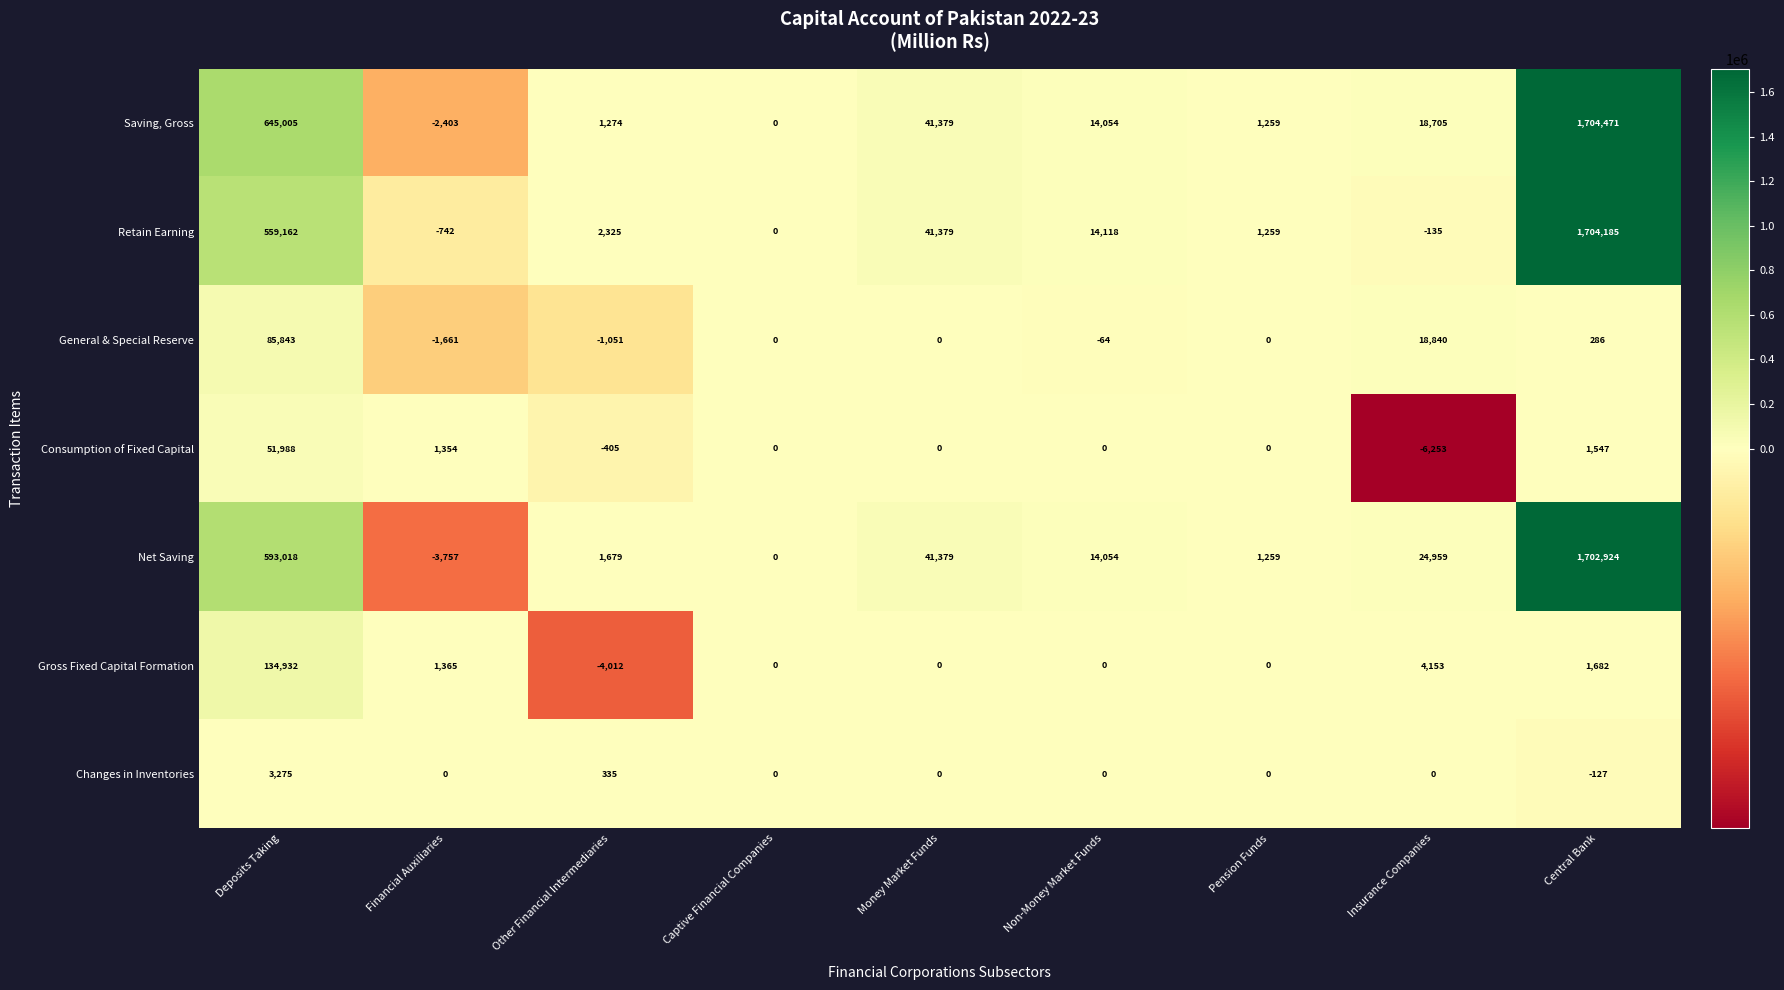

Rank the series by their maximum value, from lowest to highest.

Changes in Inventories, Consumption of Fixed Capital, General & Special Reserve, Gross Fixed Capital Formation, Net Saving, Retain Earning, Saving, Gross